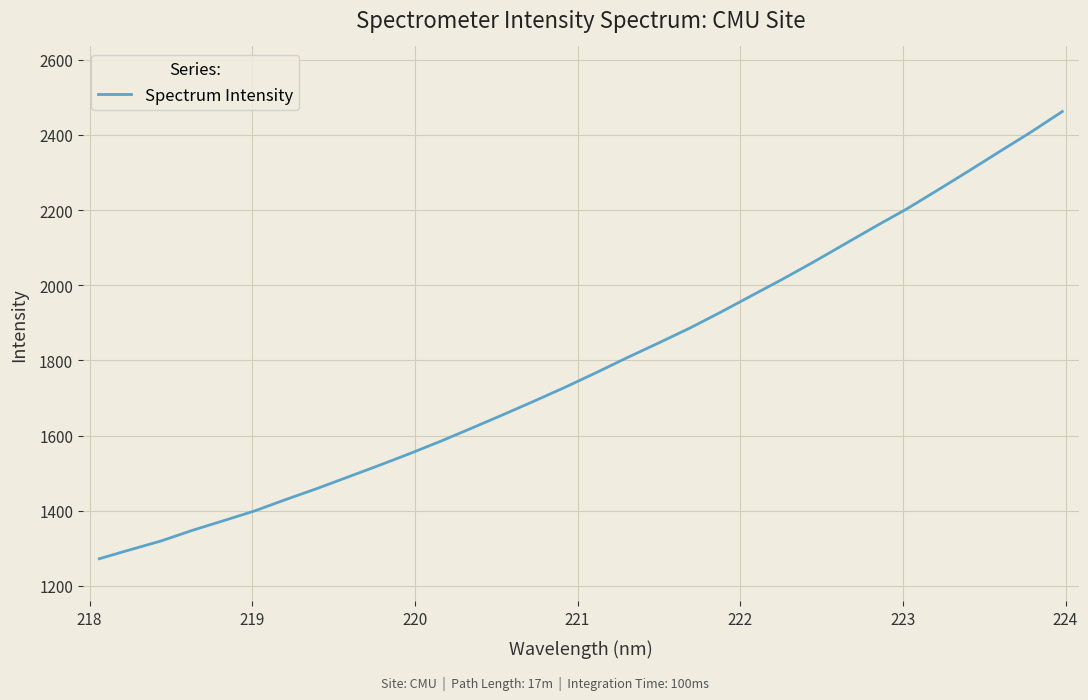

How many lines are shown in the chart?

1